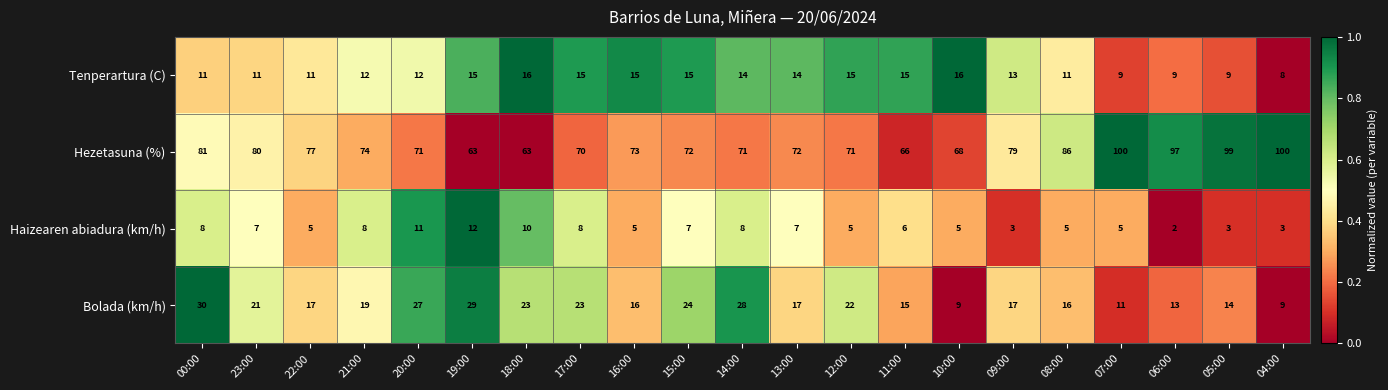

Which label corresponds to the smallest value in the chart?

06:00